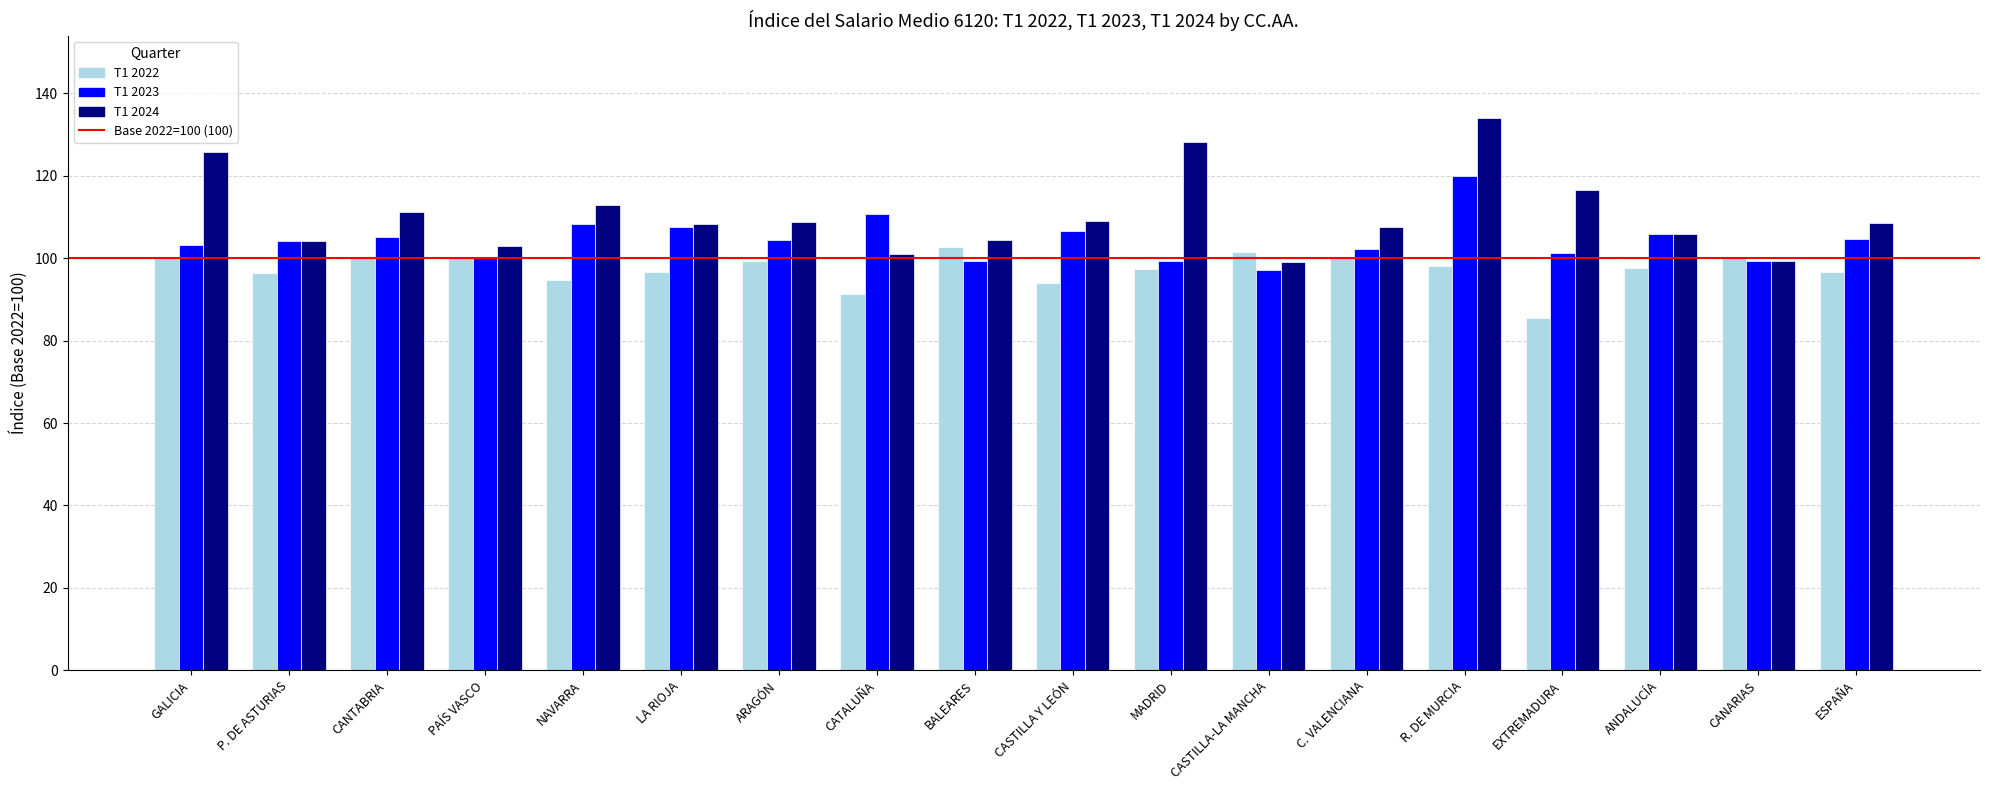

Is it true that T1 2022 equals 98.1 at R. DE MURCIA?

True